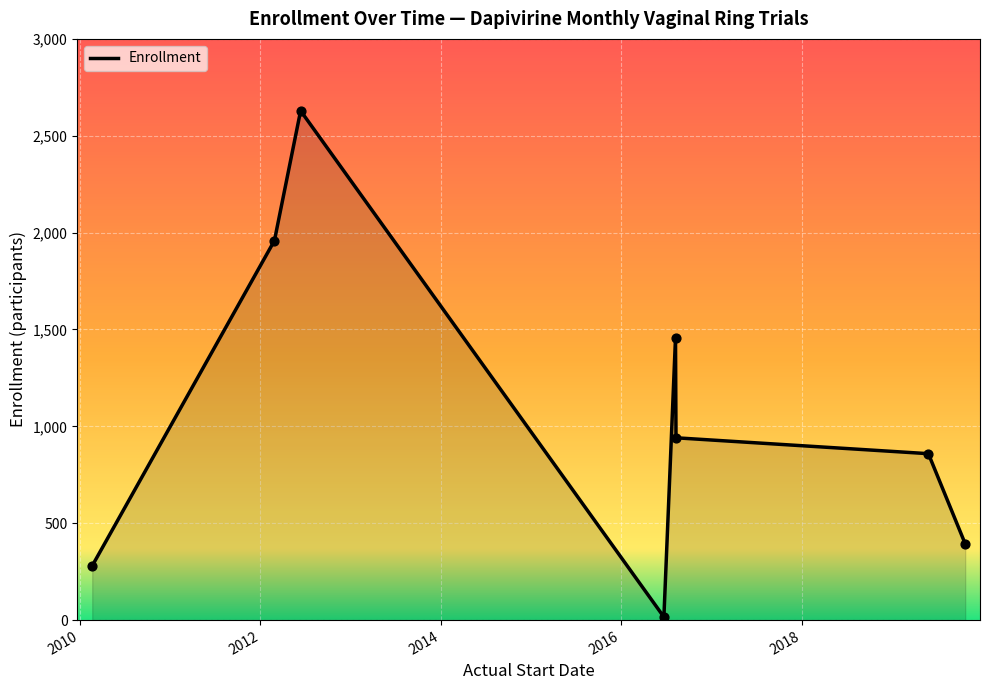

True or false: there are more than 0 points higher than both neighbors.

True